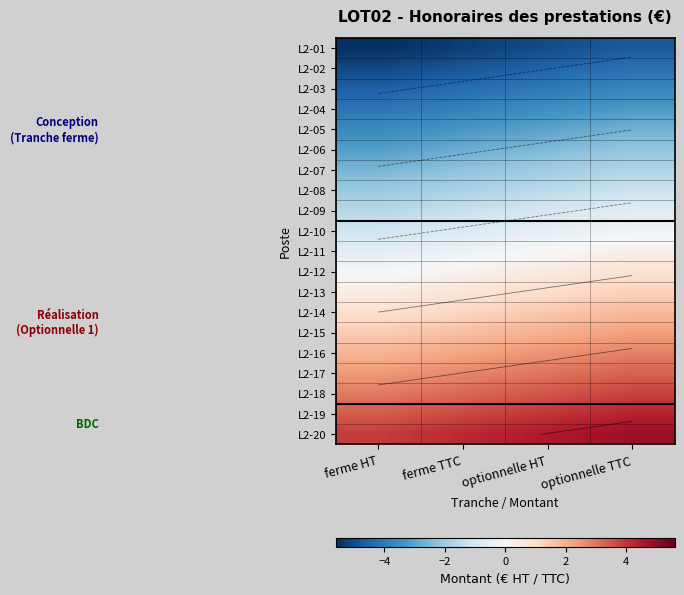

Between ferme HT and ferme TTC, which series saw the biggest shift?

L2-05